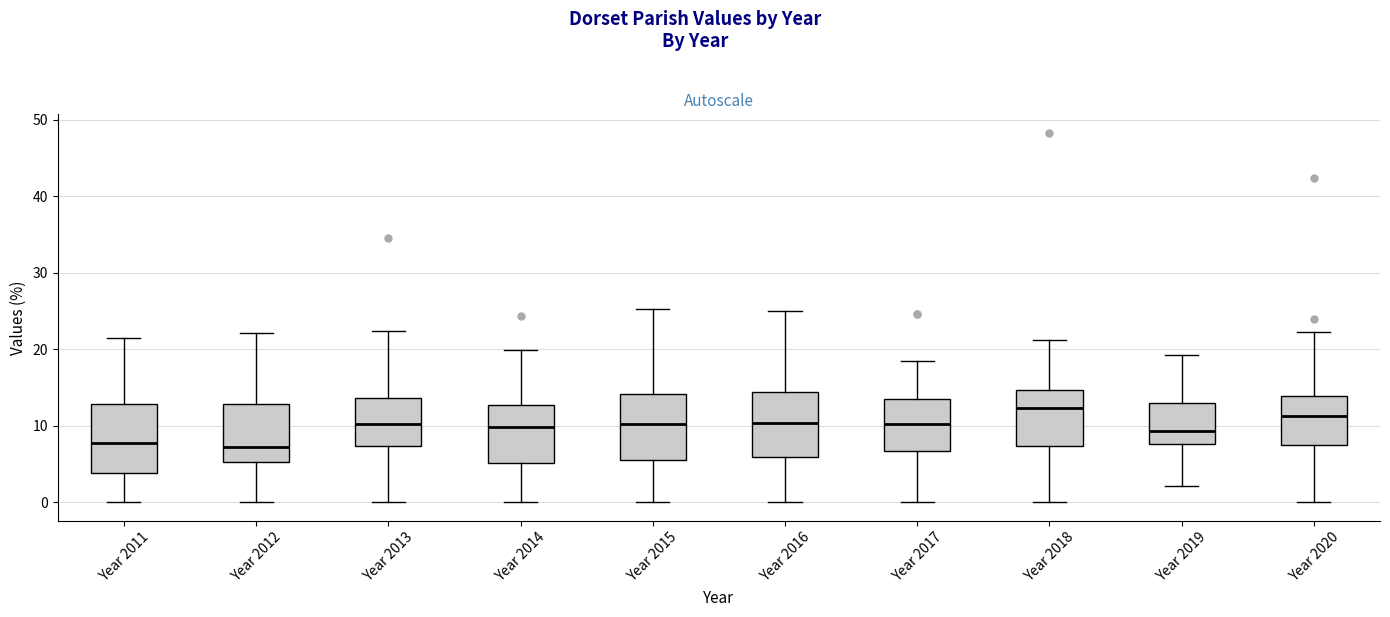

Reading left to right, transcribe this box plot: for each box, give where its median line is, the range the box spans, and where its two whiskers end, as read against the y-axis. The values are not printed on the chart, so give them approximately, as read against the axis.

Year 2011: median 8, box 4 to 13, whiskers 0 to 22
Year 2012: median 7, box 5 to 13, whiskers 0 to 22
Year 2013: median 10, box 7 to 14, whiskers 0 to 22
Year 2014: median 10, box 5 to 13, whiskers 0 to 20
Year 2015: median 10, box 6 to 14, whiskers 0 to 25
Year 2016: median 10, box 6 to 14, whiskers 0 to 25
Year 2017: median 10, box 7 to 13, whiskers 0 to 18
Year 2018: median 12, box 7 to 15, whiskers 0 to 21
Year 2019: median 9, box 8 to 13, whiskers 2 to 19
Year 2020: median 11, box 7 to 14, whiskers 0 to 22